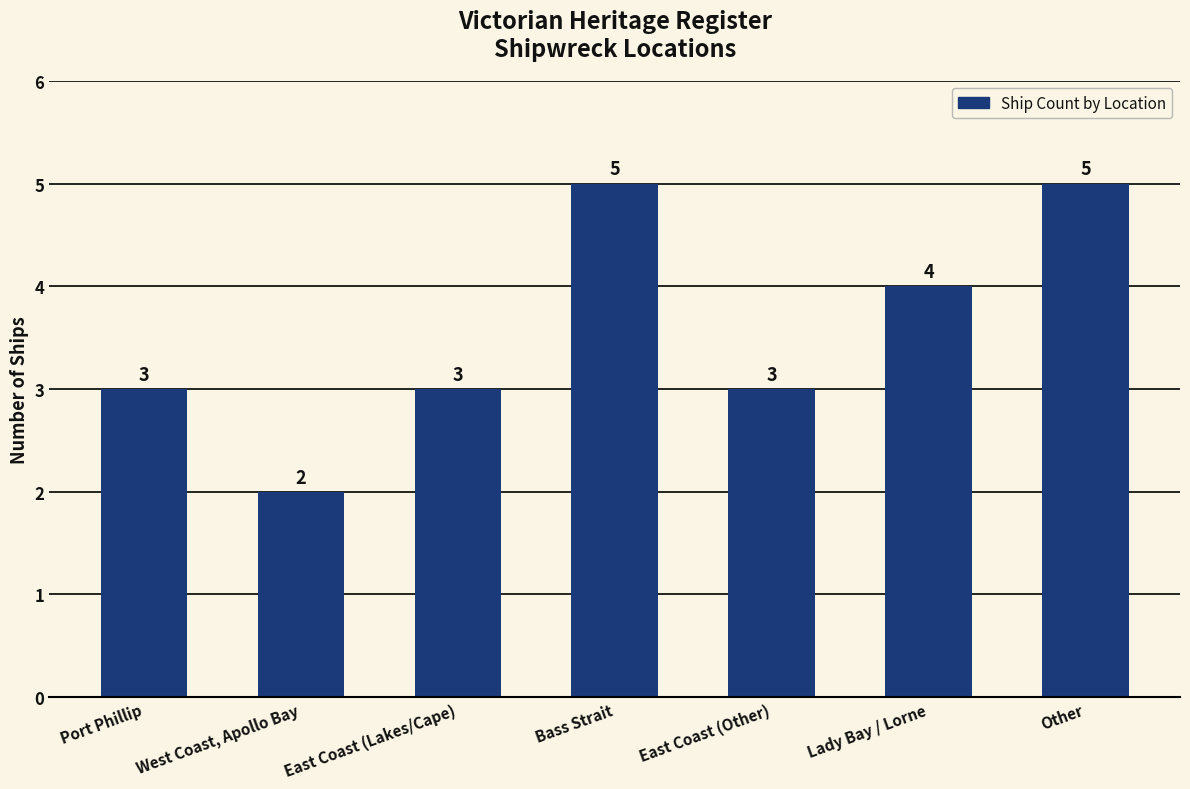

What is the sum of the values at Other and Port Phillip?

8